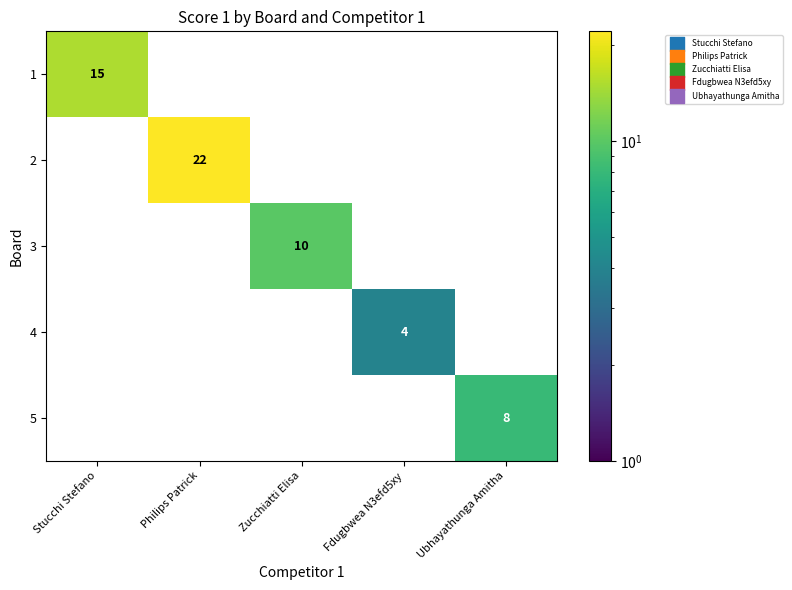

What is the total value across all series at Ubhayathunga Amitha?

8